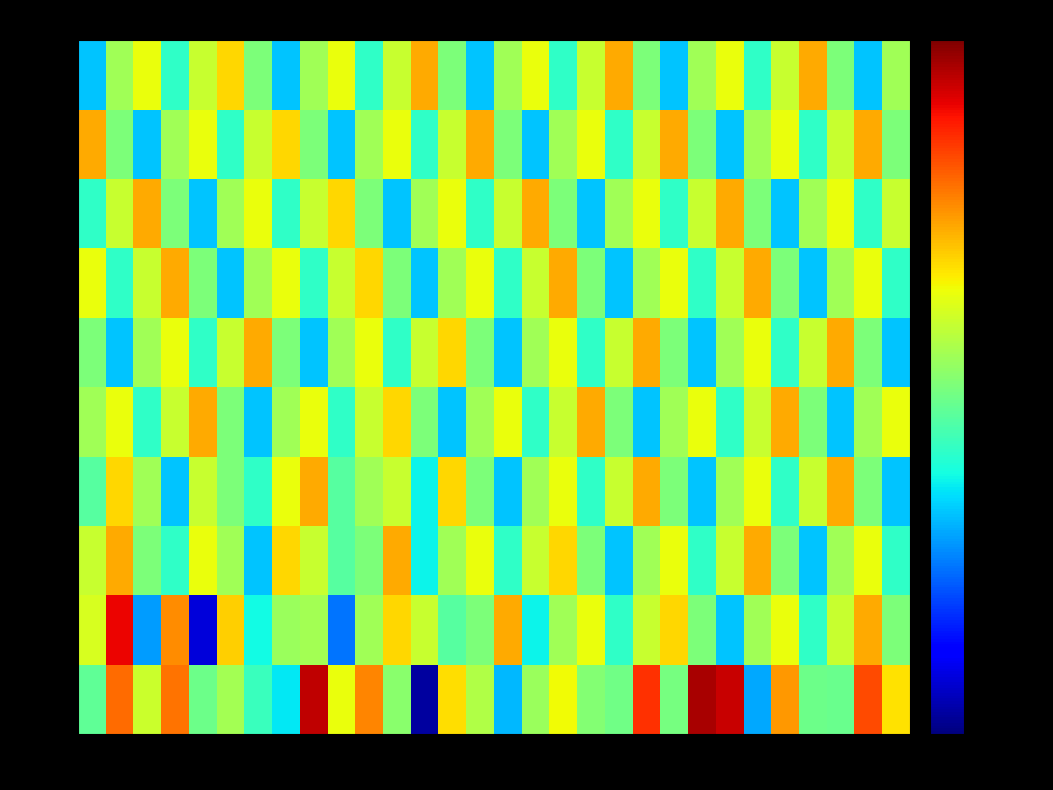

Reading right to left, list all the values displayed in this chart.

min 0: -125.3	-121.7	-129.5	-129.4	-123.6	-133.6	-119.4	-118.8	-129.1	-121.1	-129.3	-128.8	-125.8	-128.1	-133.3	-127.5	-125.2	-139.4	-128.6	-123.1	-126.0	-119.3	-132.2	-130.8	-128.0	-129.4	-122.7	-126.9	-122.6	-129.7
min 1: -129.0	-124.0	-127.0	-131.0	-126.0	-128.0	-133.0	-129.0	-125.0	-127.0	-131.0	-126.0	-128.0	-132.0	-124.0	-129.0	-130.0	-127.0	-125.0	-128.0	-134.7	-127.9	-128.2	-131.8	-124.9	-138.2	-123.3	-133.9	-120.1	-126.6
min 2: -131.0	-126.0	-128.0	-133.0	-129.0	-124.0	-127.0	-131.0	-126.0	-128.0	-133.0	-129.0	-125.0	-127.0	-131.0	-126.0	-128.0	-132.0	-124.0	-129.0	-130.0	-127.0	-125.0	-133.0	-128.0	-126.0	-131.0	-129.0	-124.0	-127.0
min 3: -133.0	-129.0	-124.0	-127.0	-131.0	-126.0	-128.0	-133.0	-129.0	-124.0	-127.0	-131.0	-126.0	-128.0	-133.0	-129.0	-125.0	-132.0	-127.0	-128.0	-130.0	-124.0	-126.0	-131.0	-129.0	-127.0	-133.0	-128.0	-125.0	-130.0
min 4: -126.0	-128.0	-133.0	-129.0	-124.0	-127.0	-131.0	-126.0	-128.0	-133.0	-129.0	-124.0	-127.0	-131.0	-126.0	-128.0	-133.0	-129.0	-125.0	-127.0	-131.0	-126.0	-128.0	-133.0	-129.0	-124.0	-127.0	-131.0	-126.0	-128.0
min 5: -133.0	-129.0	-124.0	-127.0	-131.0	-126.0	-128.0	-133.0	-129.0	-124.0	-127.0	-131.0	-126.0	-128.0	-133.0	-129.0	-125.0	-127.0	-131.0	-126.0	-128.0	-133.0	-129.0	-124.0	-127.0	-131.0	-126.0	-128.0	-133.0	-129.0
min 6: -131.0	-126.0	-128.0	-133.0	-129.0	-124.0	-127.0	-131.0	-126.0	-128.0	-133.0	-129.0	-124.0	-127.0	-131.0	-126.0	-128.0	-133.0	-129.0	-125.0	-127.0	-131.0	-126.0	-128.0	-133.0	-129.0	-124.0	-127.0	-131.0	-126.0
min 7: -127.0	-131.0	-126.0	-128.0	-133.0	-129.0	-124.0	-127.0	-131.0	-126.0	-128.0	-133.0	-129.0	-124.0	-127.0	-131.0	-126.0	-128.0	-133.0	-129.0	-125.0	-127.0	-131.0	-126.0	-128.0	-133.0	-129.0	-124.0	-127.0	-131.0
min 8: -129.0	-124.0	-127.0	-131.0	-126.0	-128.0	-133.0	-129.0	-124.0	-127.0	-131.0	-126.0	-128.0	-133.0	-129.0	-124.0	-127.0	-131.0	-126.0	-128.0	-133.0	-129.0	-125.0	-127.0	-131.0	-126.0	-128.0	-133.0	-129.0	-124.0
min 9: -128.0	-133.0	-129.0	-124.0	-127.0	-131.0	-126.0	-128.0	-133.0	-129.0	-124.0	-127.0	-131.0	-126.0	-128.0	-133.0	-129.0	-124.0	-127.0	-131.0	-126.0	-128.0	-133.0	-129.0	-125.0	-127.0	-131.0	-126.0	-128.0	-133.0